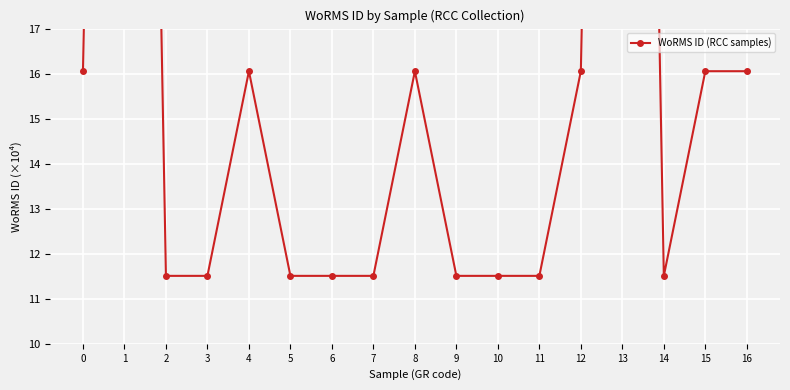

List the labels in order of value, largest first.

1, 13, 0, 4, 8, 12, 15, 16, 2, 3, 5, 6, 7, 9, 10, 11, 14